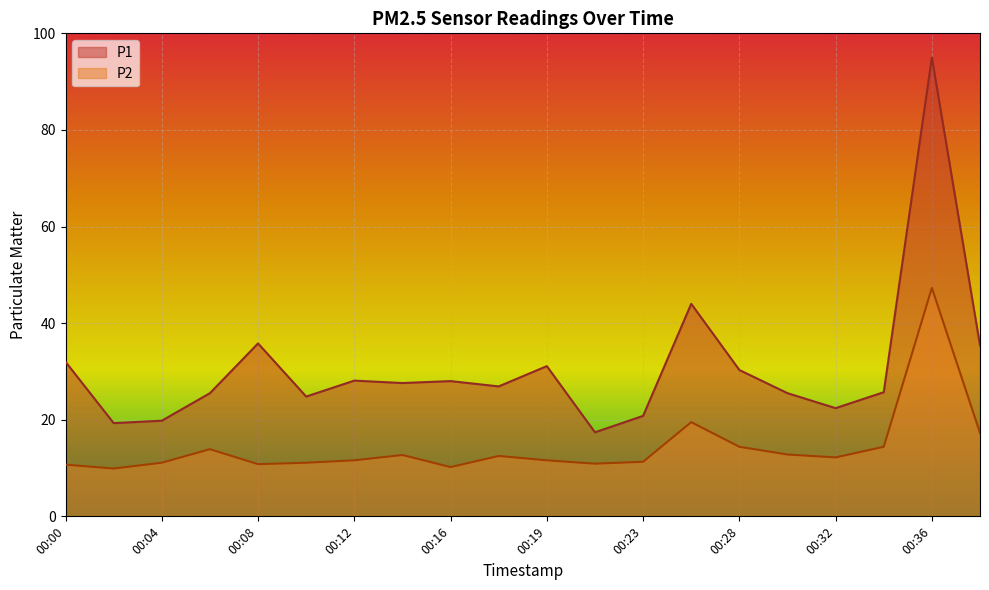

What are all the series names shown in the legend?

P1, P2